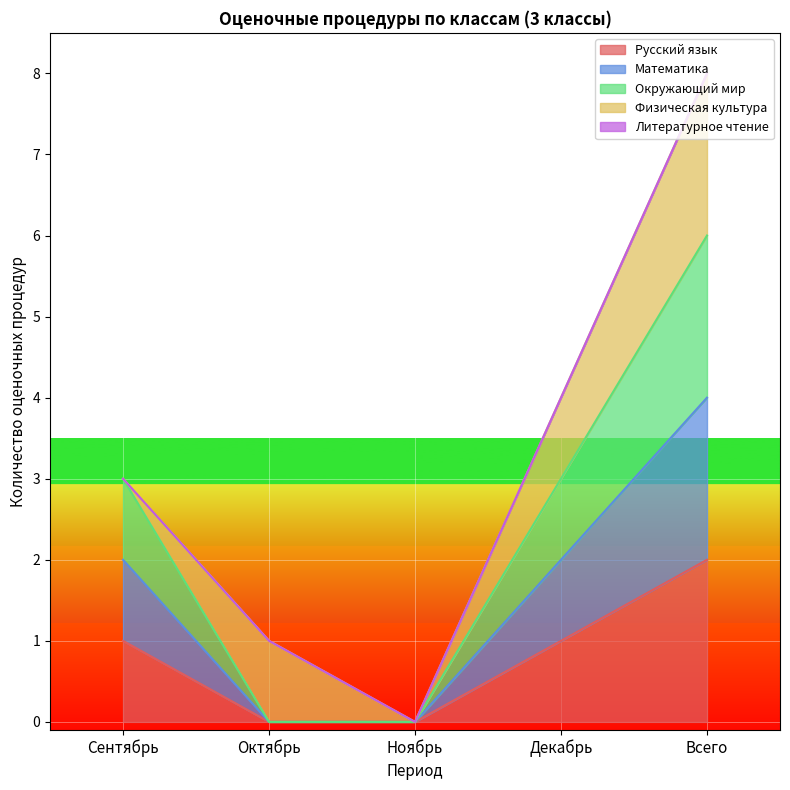

What is the difference between the second highest and minimum values in the Окружающий мир series?

3